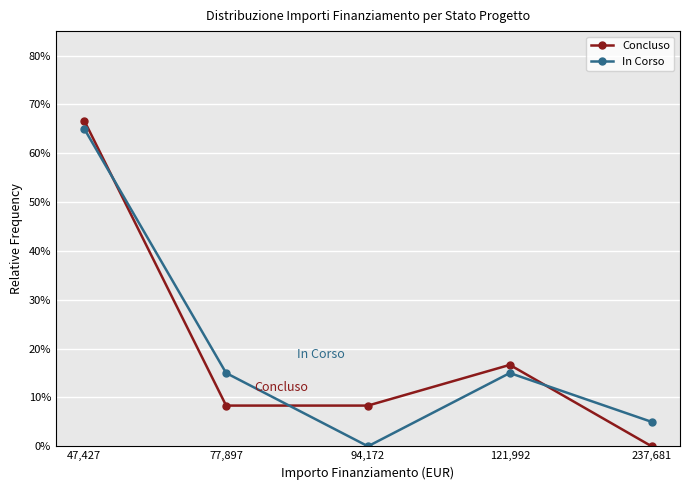

Does the chart display data point markers on the line(s)?

Yes